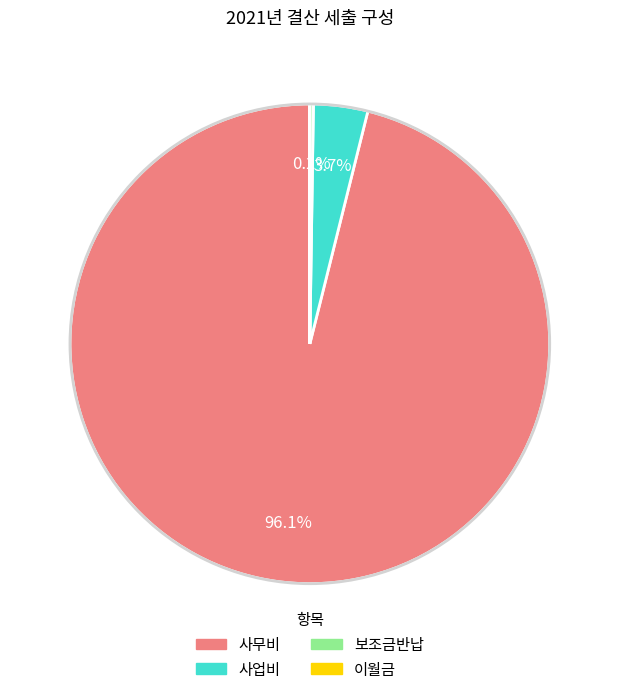

What percentage is NOT represented by 사업비?

96.3%